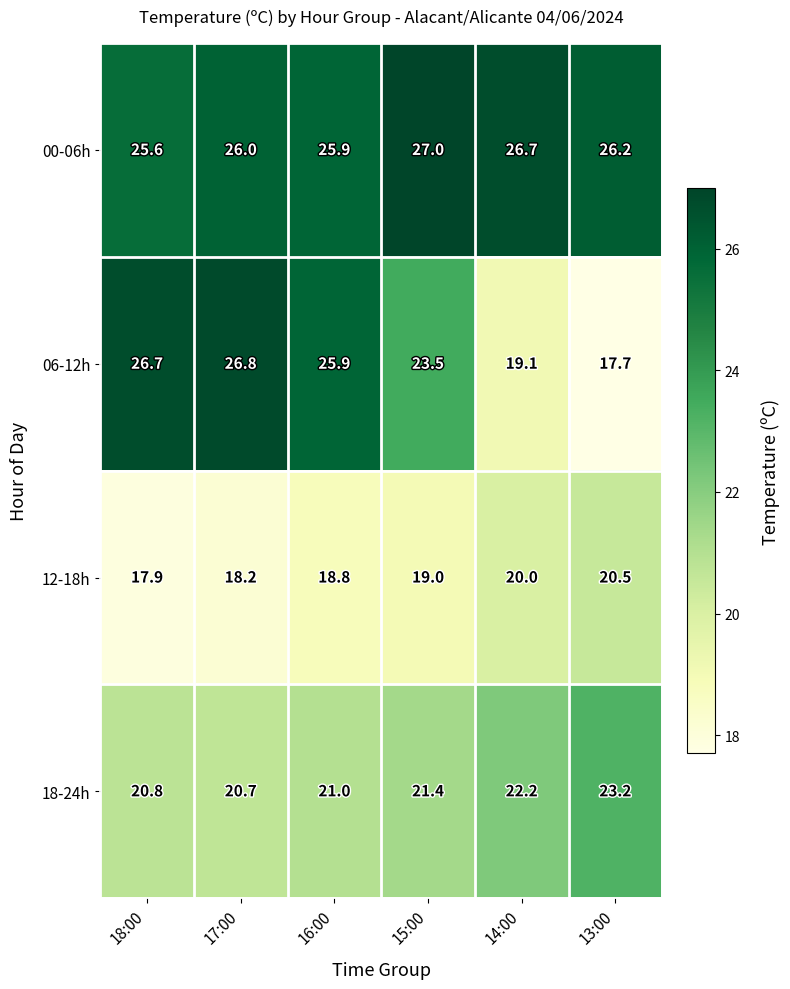

Reading left to right, what are all the values shown in this chart?

00-06h: 25.6	26.0	25.9	27.0	26.7	26.2
06-12h: 26.7	26.8	25.9	23.5	19.1	17.7
12-18h: 17.9	18.2	18.8	19.0	20.0	20.5
18-24h: 20.8	20.7	21.0	21.4	22.2	23.2